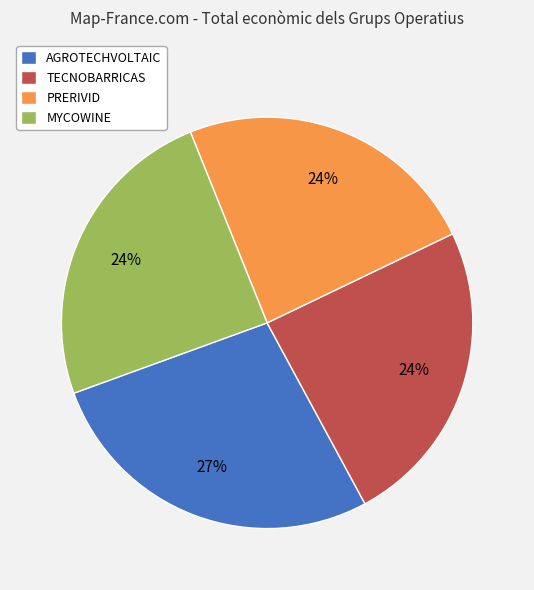

To the nearest percent, what is the difference between the AGROTECHVOLTAIC and MYCOWINE slice percentages?

3%